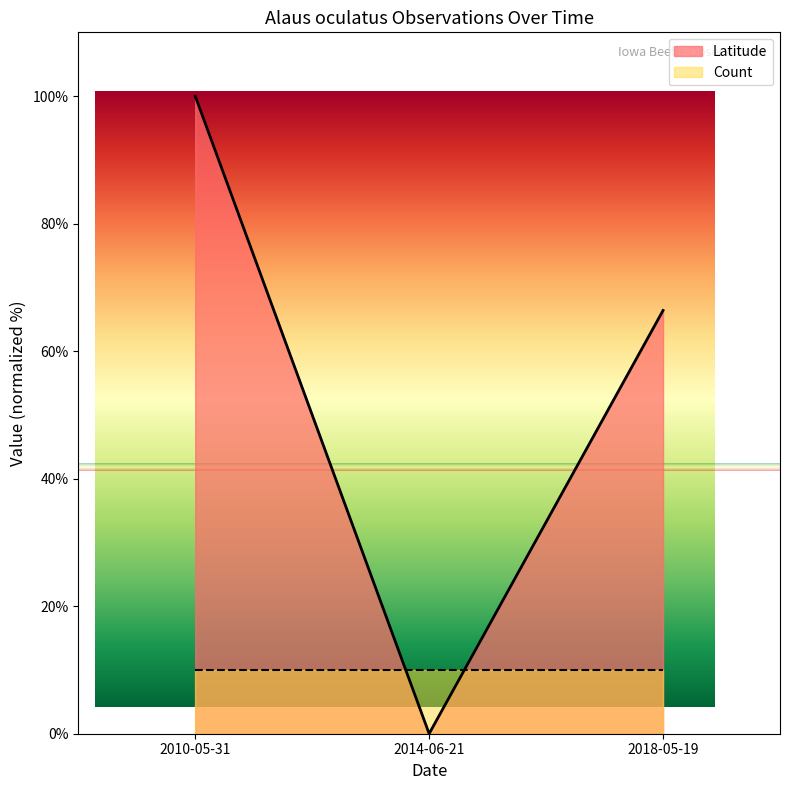

How many distinct data groups are displayed?

2